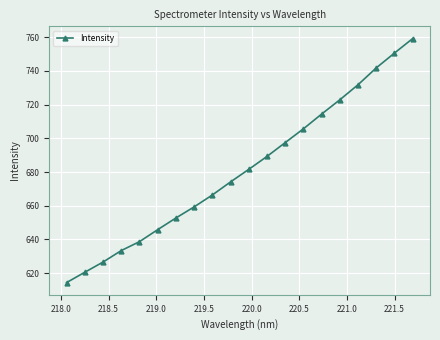

What is the value of the 4th point from the left?

633.4